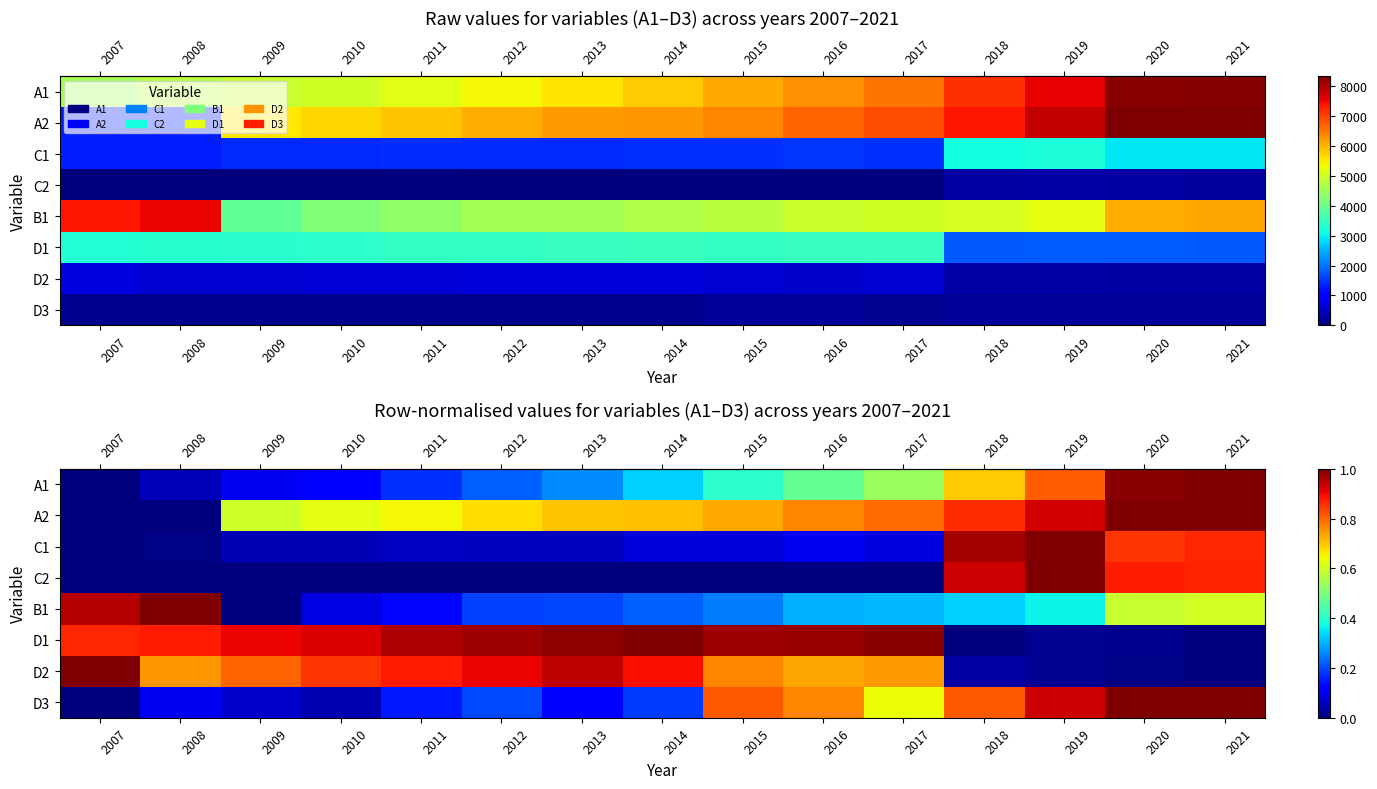

Between 2018 and 2007, which is larger?

2018